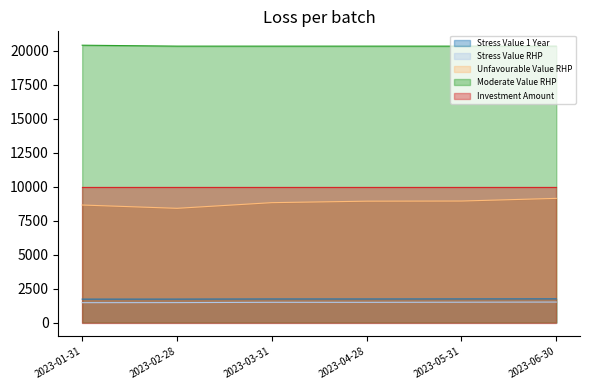

True or false: Moderate Value RHP and Stress Value RHP intersect in this chart.

False